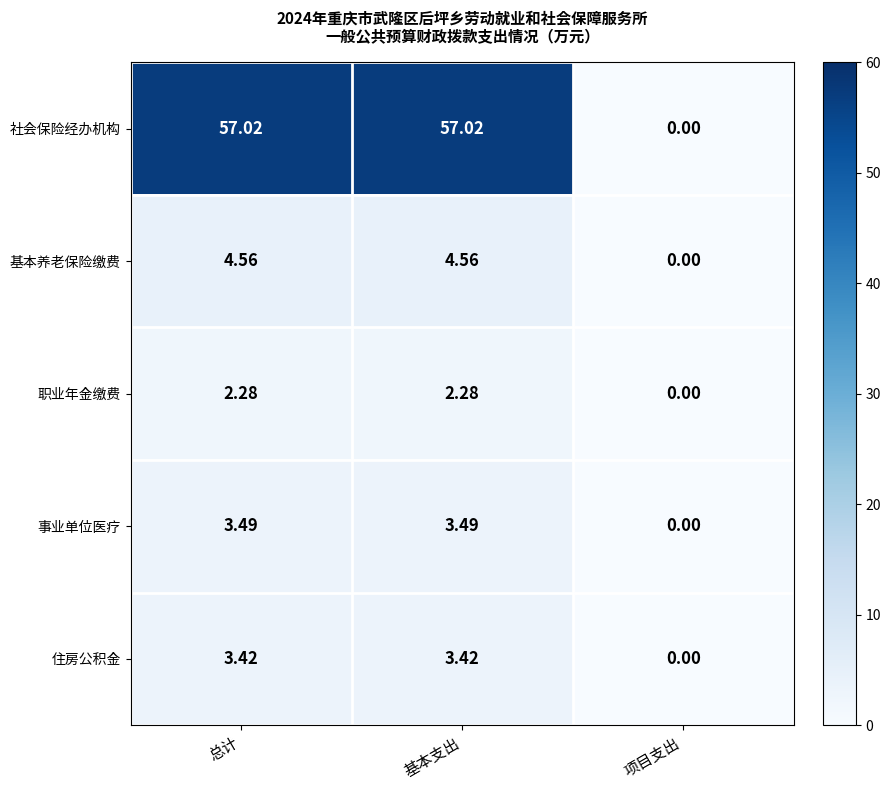

What is the total value across all series at 总计?

70.8